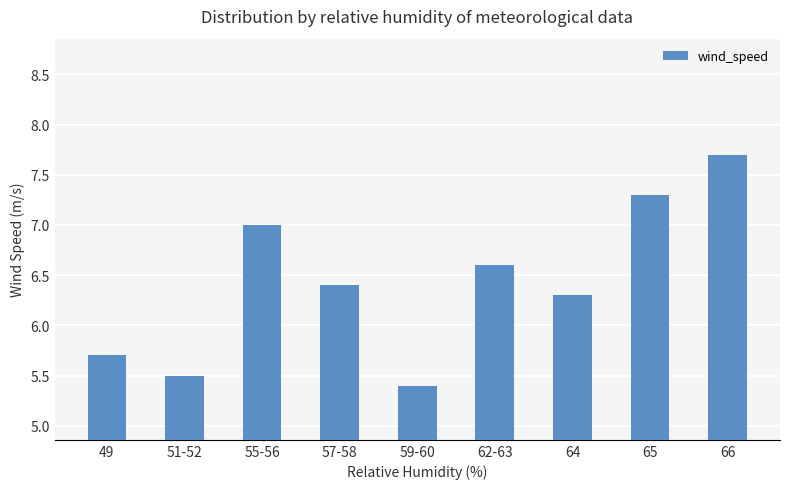

What is the average value?

6.4